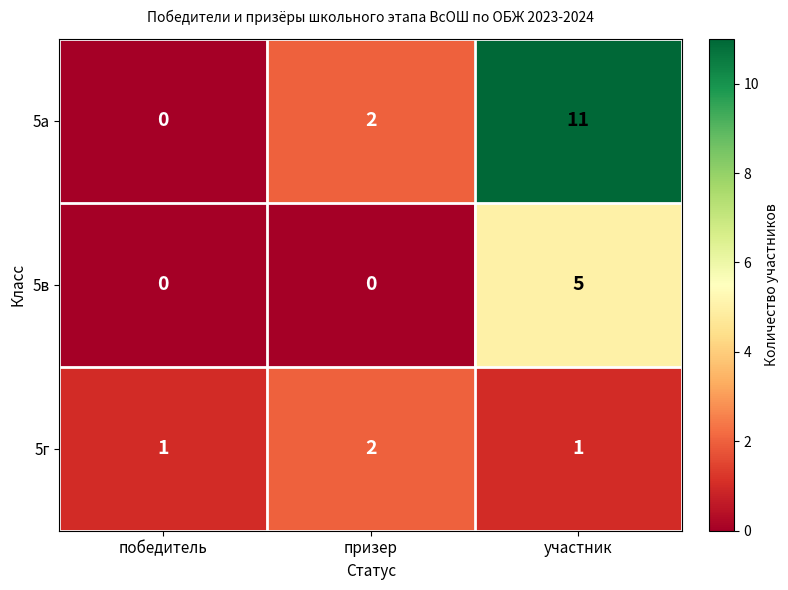

How many distinct data groups are displayed?

3